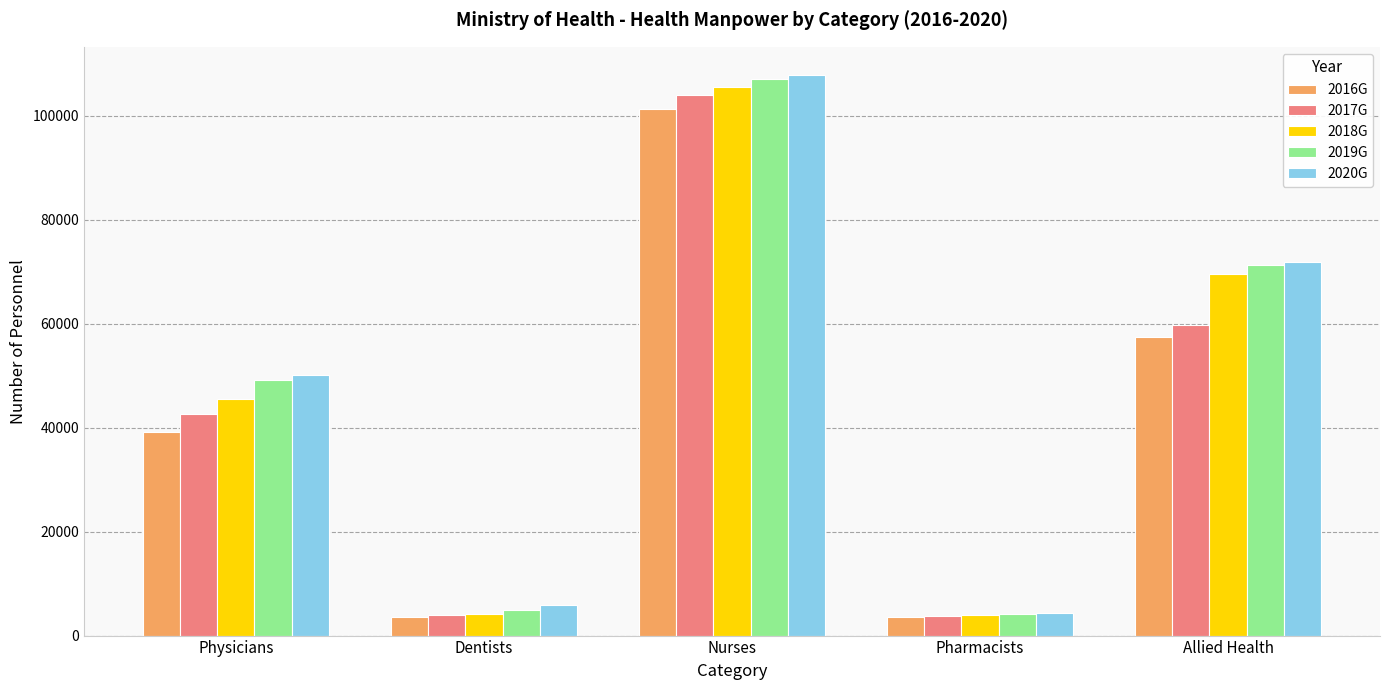

How many data points does each series have?

5